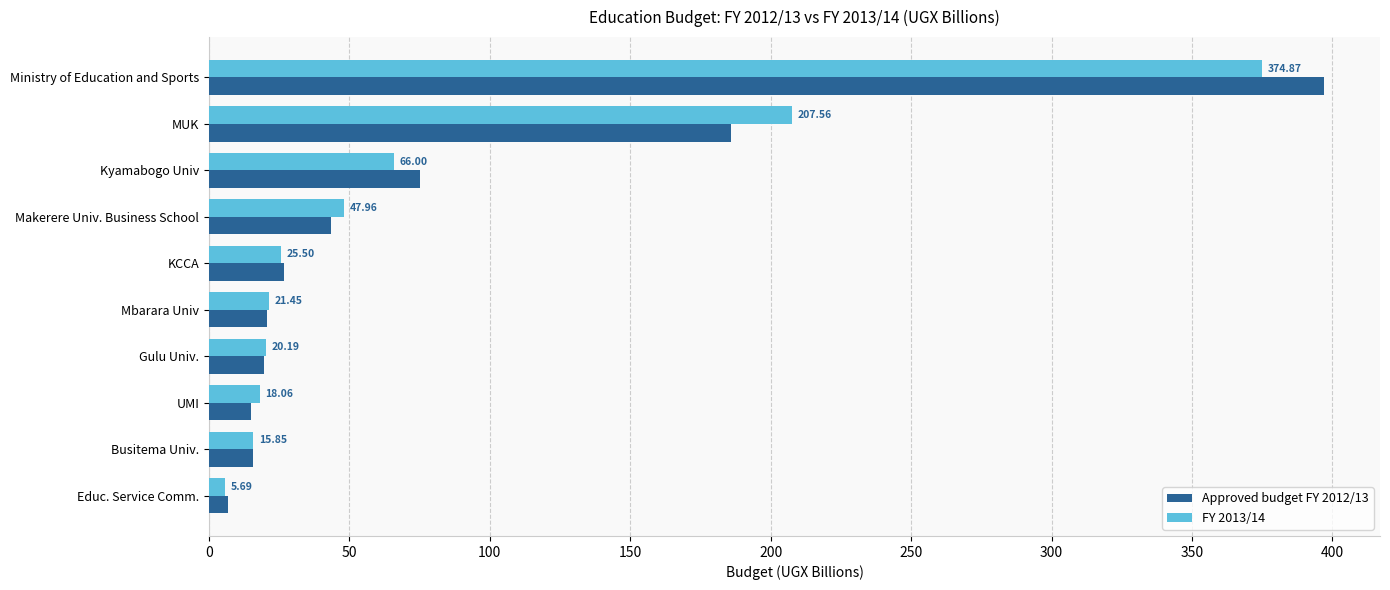

What is the difference between the maximum and minimum values in the FY 2013/14 series?

369.2